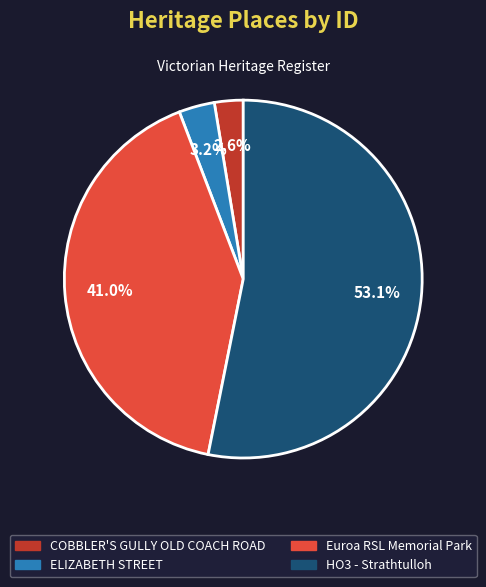

What percentage is the HO3 - Strathtulloh slice, to the nearest percent?

53%